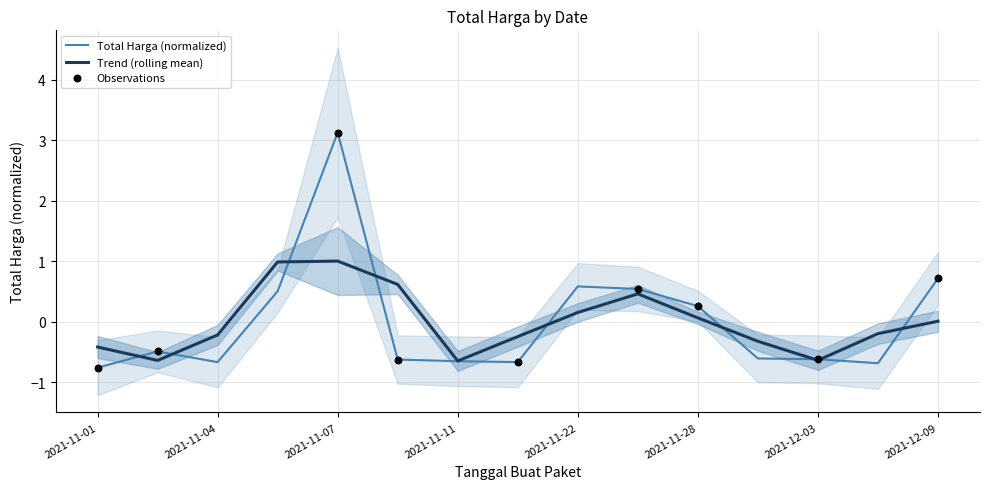

Which has a higher value, 2021-12-01 or 2021-12-03?

2021-12-01